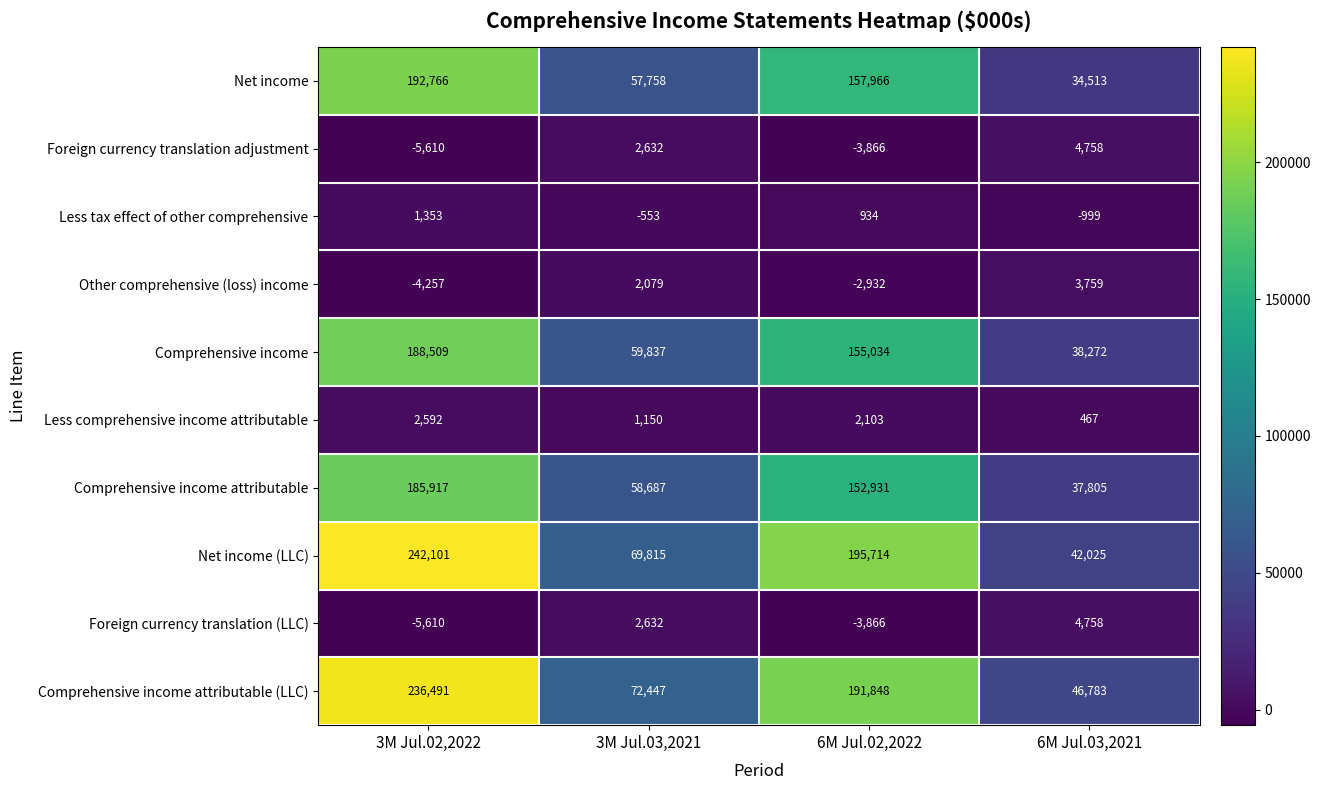

What is the approximate value of Less tax effect of other comprehensive at 6M Jul.02,2022?

934